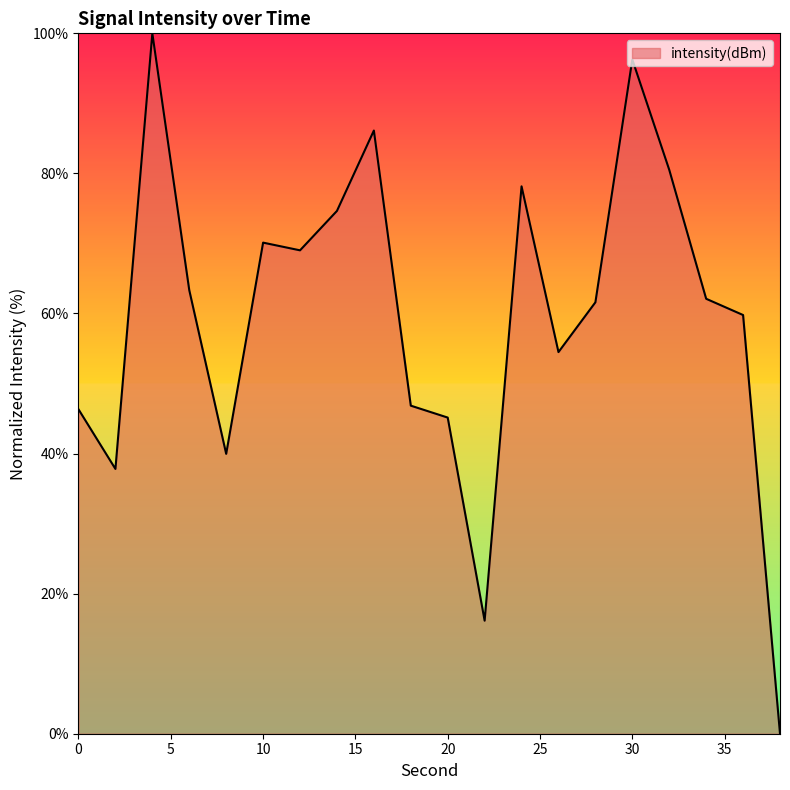

What is the difference between the maximum and second lowest values?

83.9